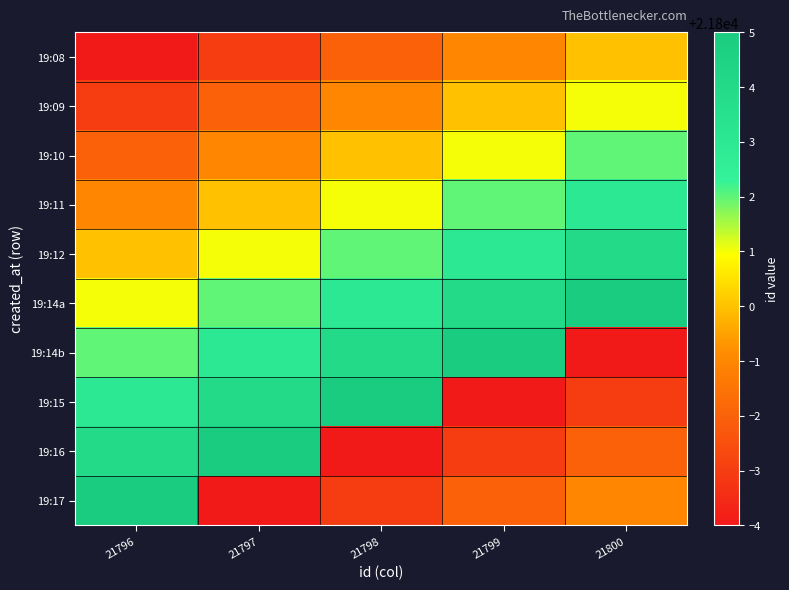

How many data points does each series have?

5